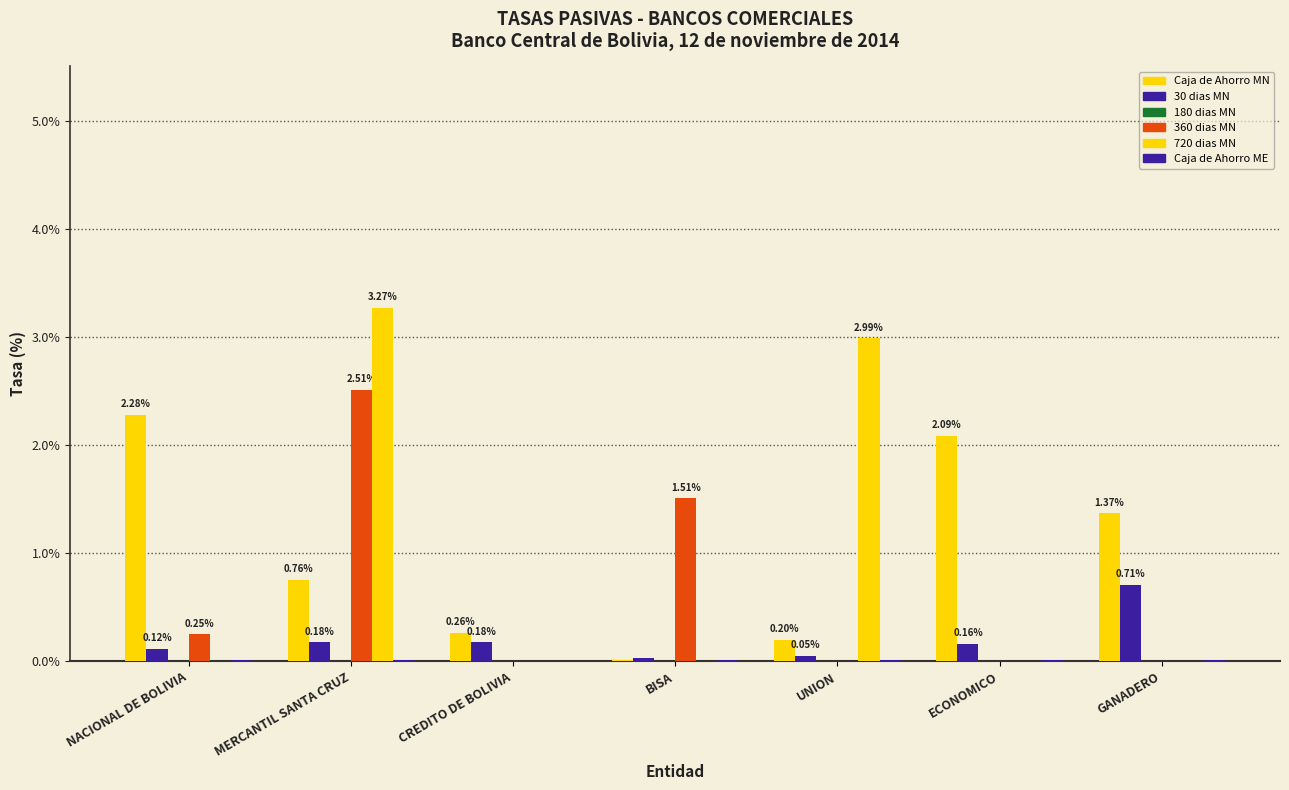

Rank the categories by Caja de Ahorro MN value from highest to lowest.

NACIONAL DE BOLIVIA, ECONOMICO, GANADERO, MERCANTIL SANTA CRUZ, CREDITO DE BOLIVIA, UNION, BISA